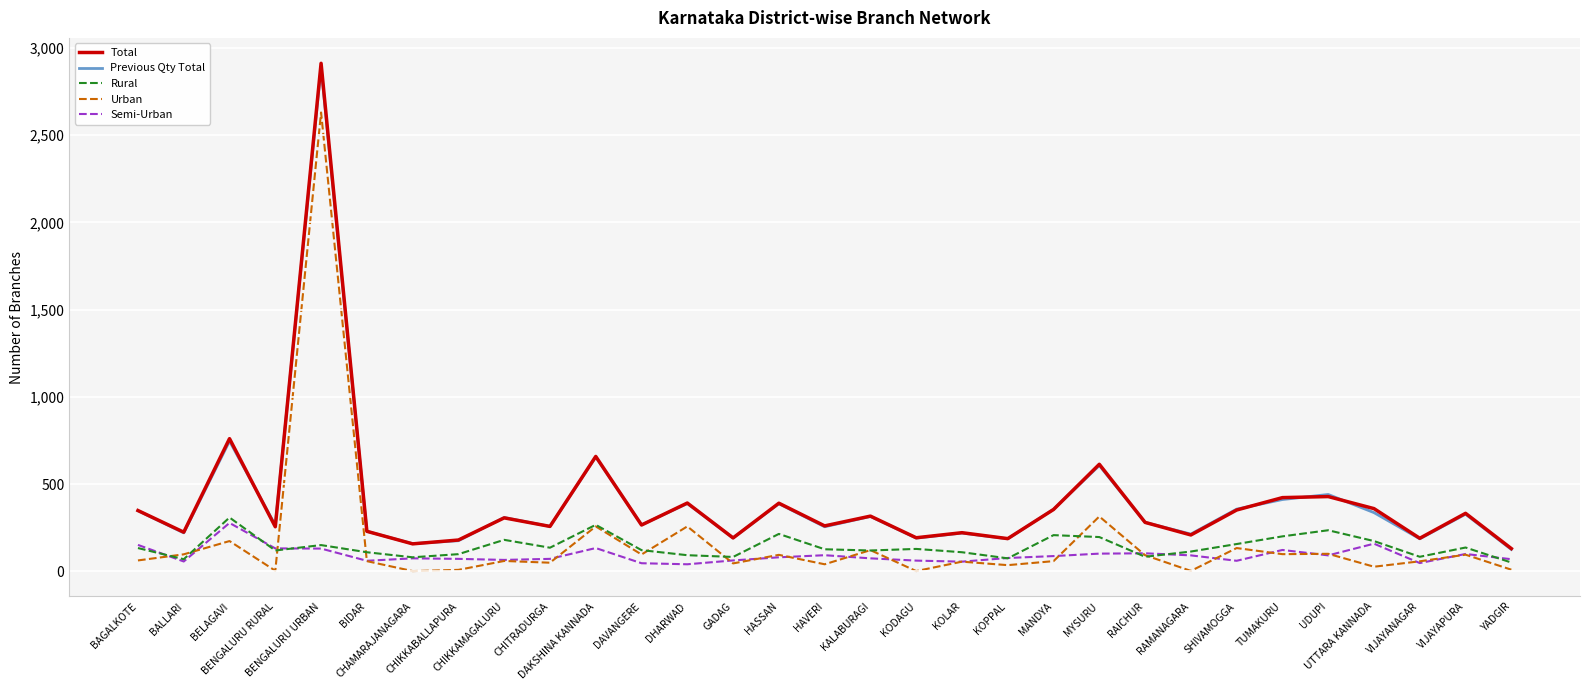

At which label does Urban first exceed 60?

BAGALKOTE